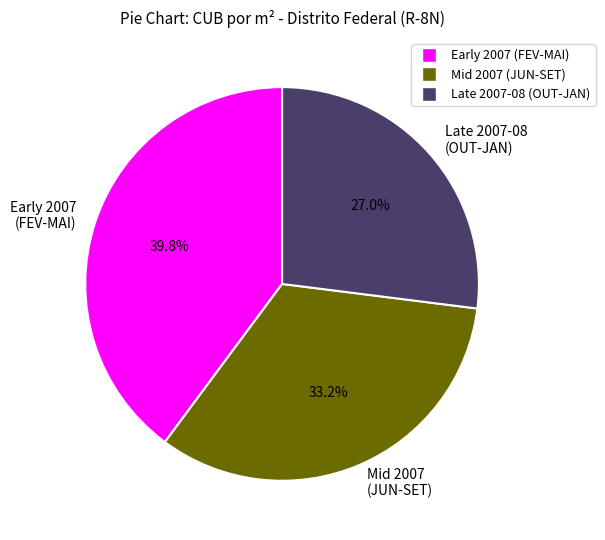

What is the ratio of the value at Early 2007 (FEV-MAI) to the value at Mid 2007 (JUN-SET)?

1.2